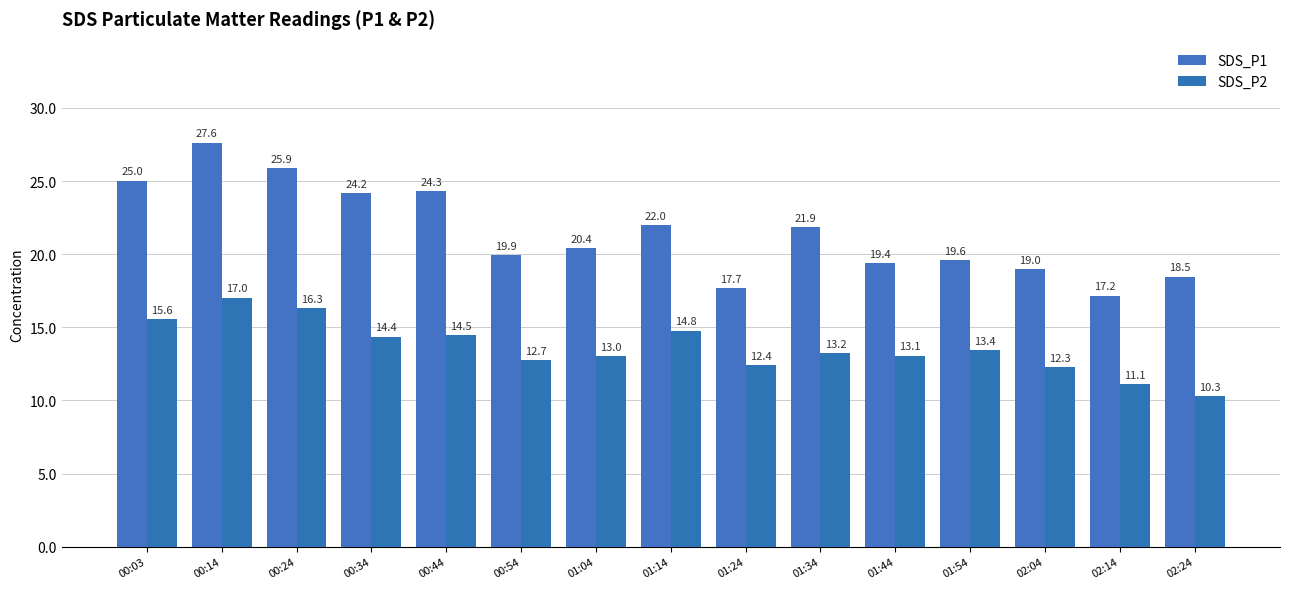

Which series has the largest total across all categories?

SDS_P1